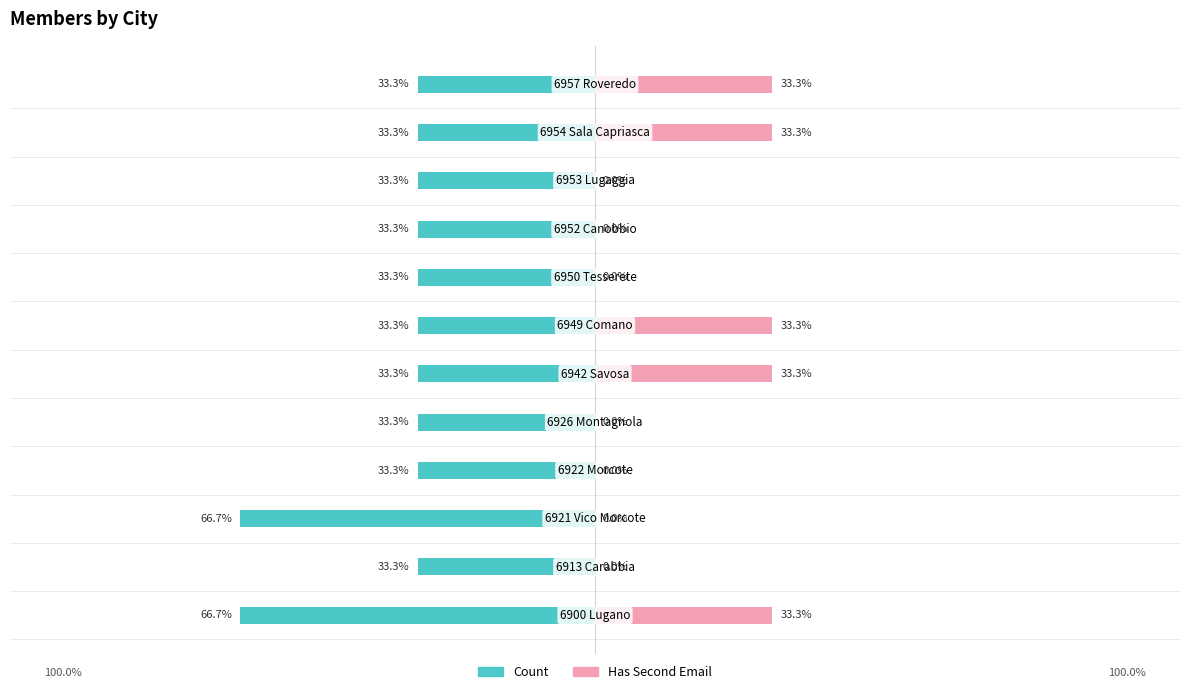

What is the maximum value for Has Second Email?

33.3